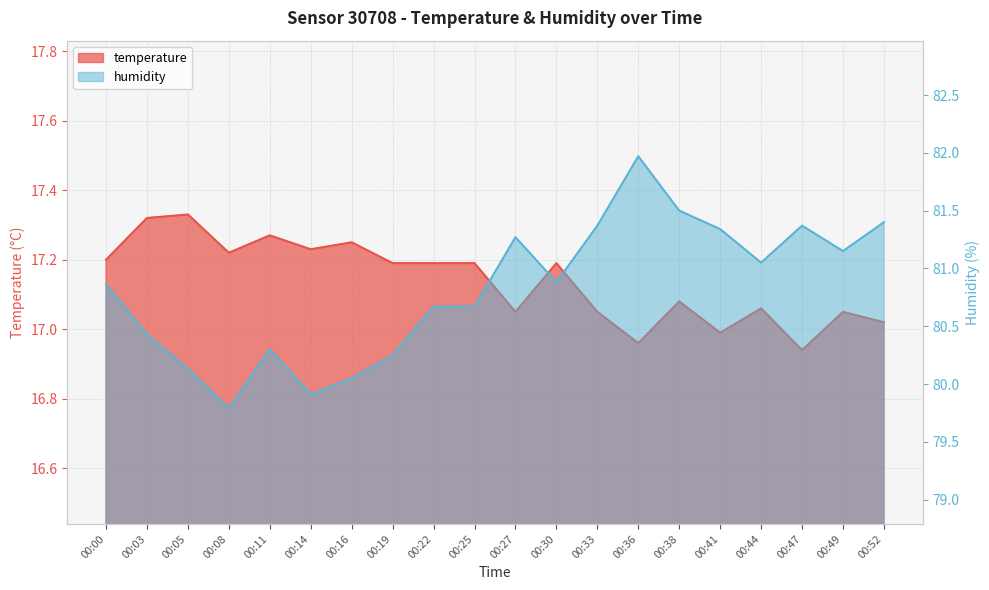

What is the average value of the humidity series?

80.8